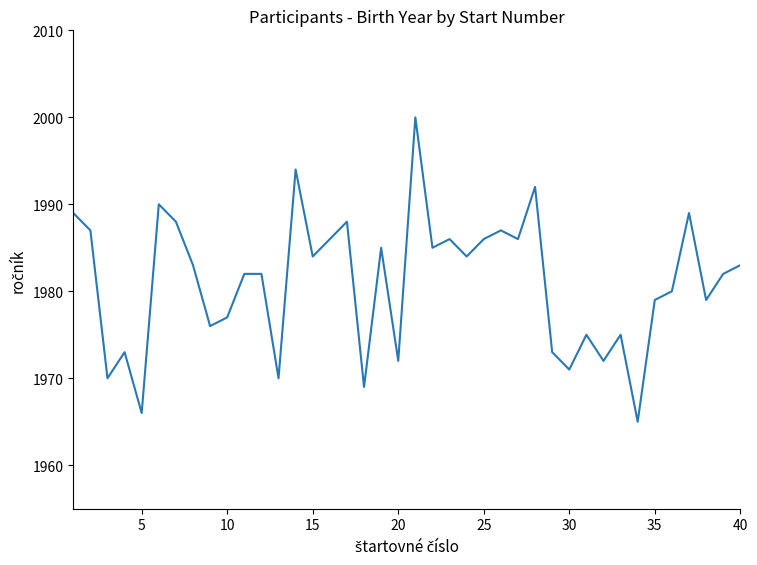

What is the difference between the second highest and minimum values?

29